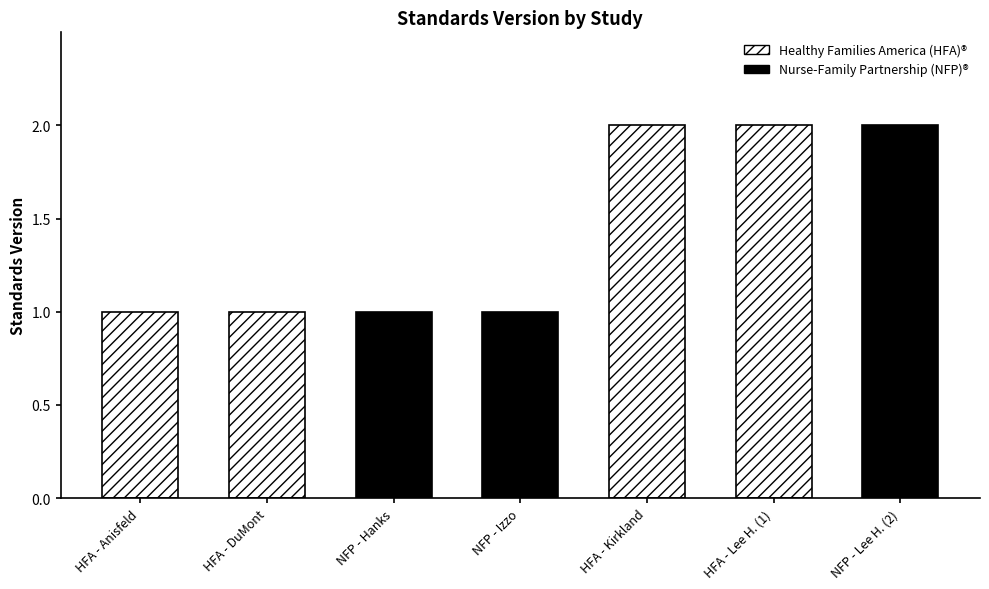

Rank the categories by value from highest to lowest.

HFA - Kirkland, HFA - Lee H. (1), NFP - Lee H. (2), HFA - Anisfeld, HFA - DuMont, NFP - Hanks, NFP - Izzo